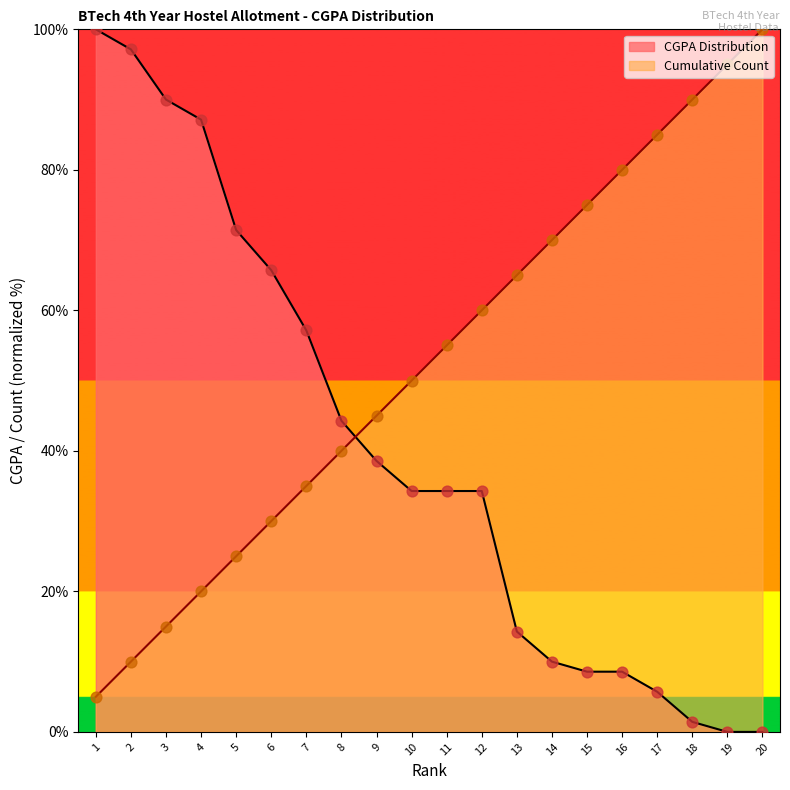

Which series contains the lowest Y value?

CGPA Distribution